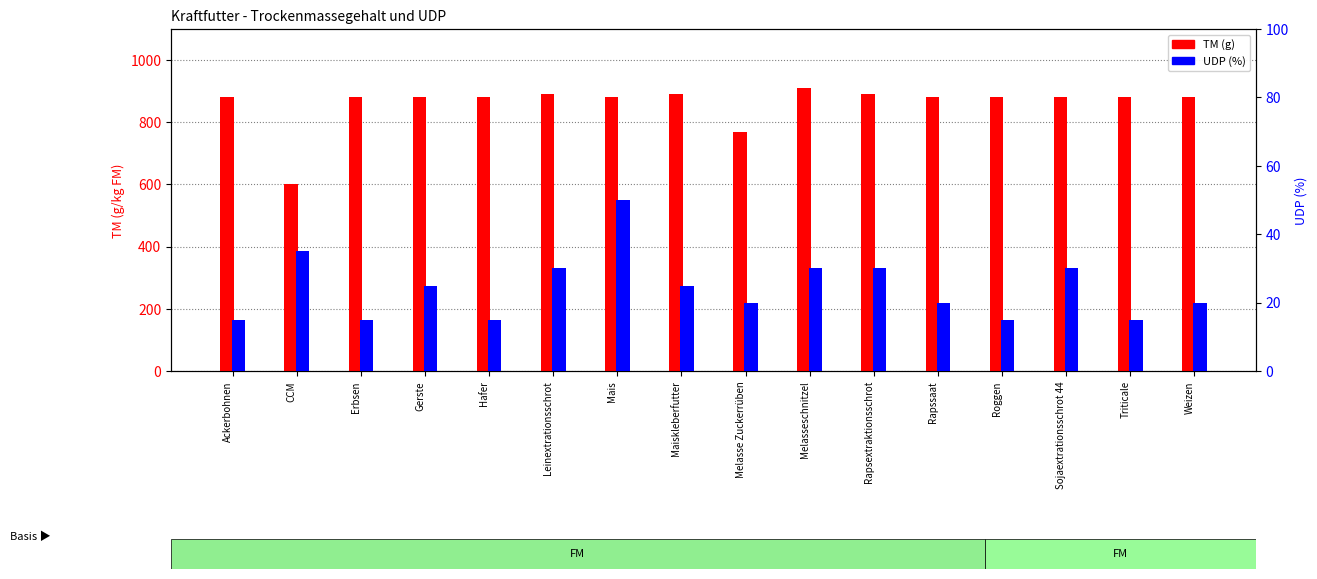

How many groups of bars are there?

16